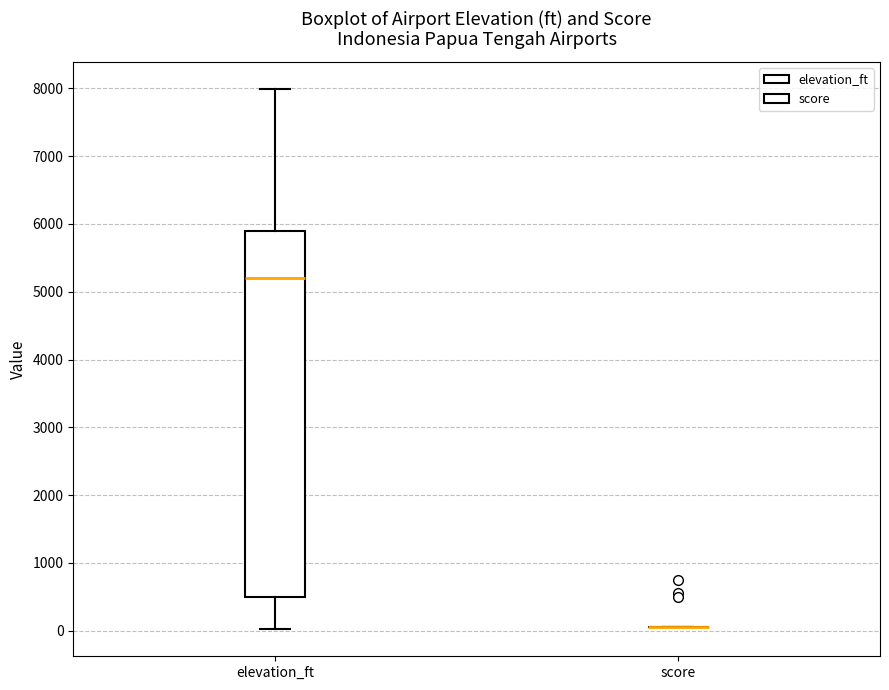

Comparing the boxes themselves (not the whiskers), which one is the tallest?

elevation_ft